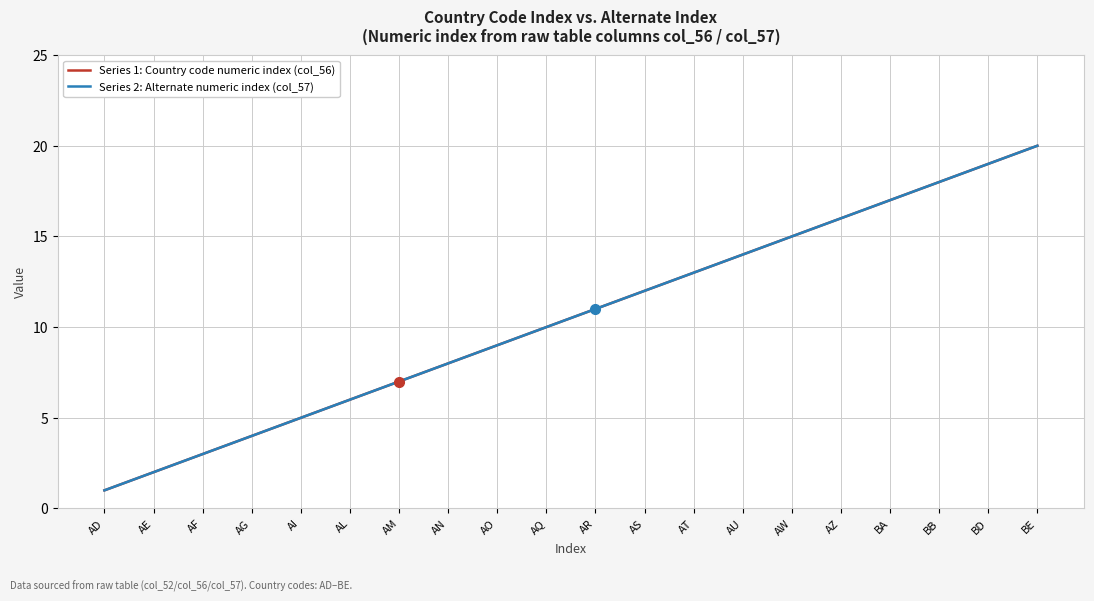

Is this an area chart (filled region under the line)?

No